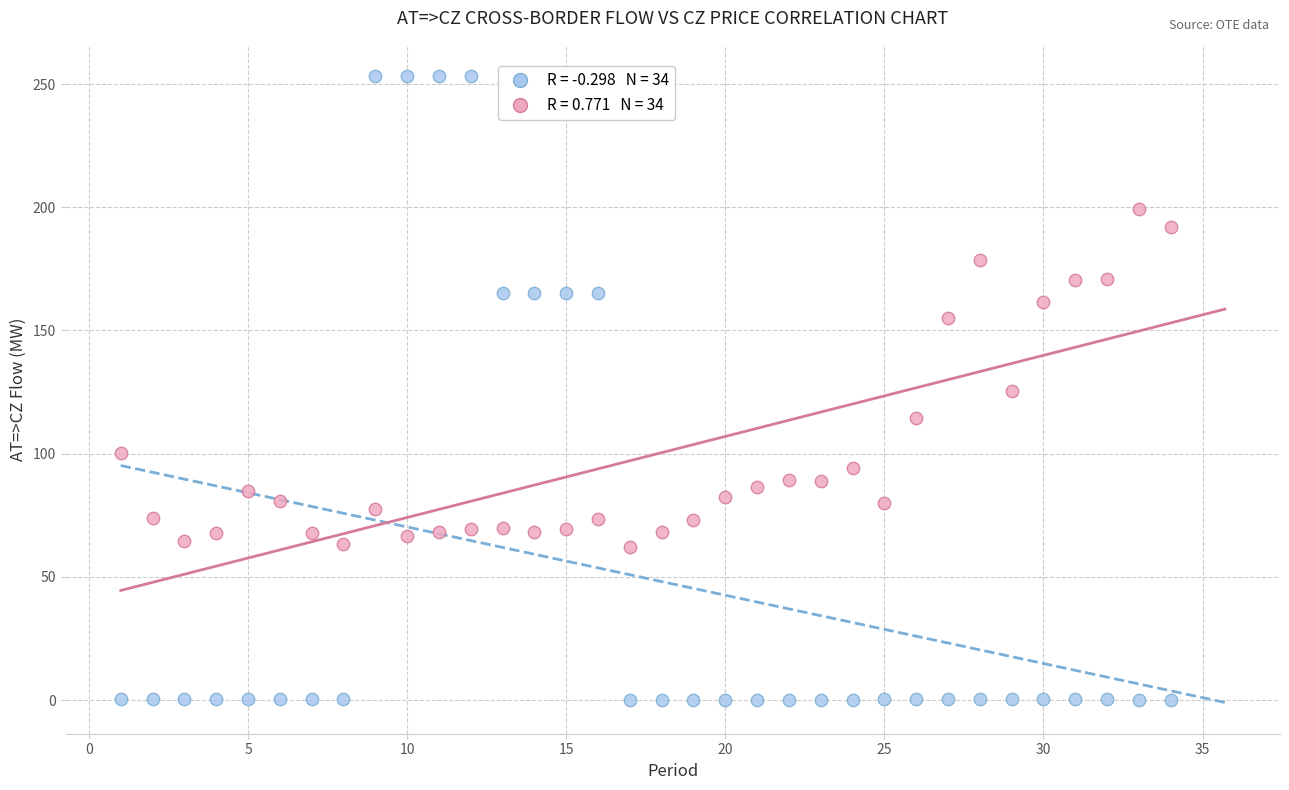

Across all data points, what is the range of X values (max minus min)?

33.0